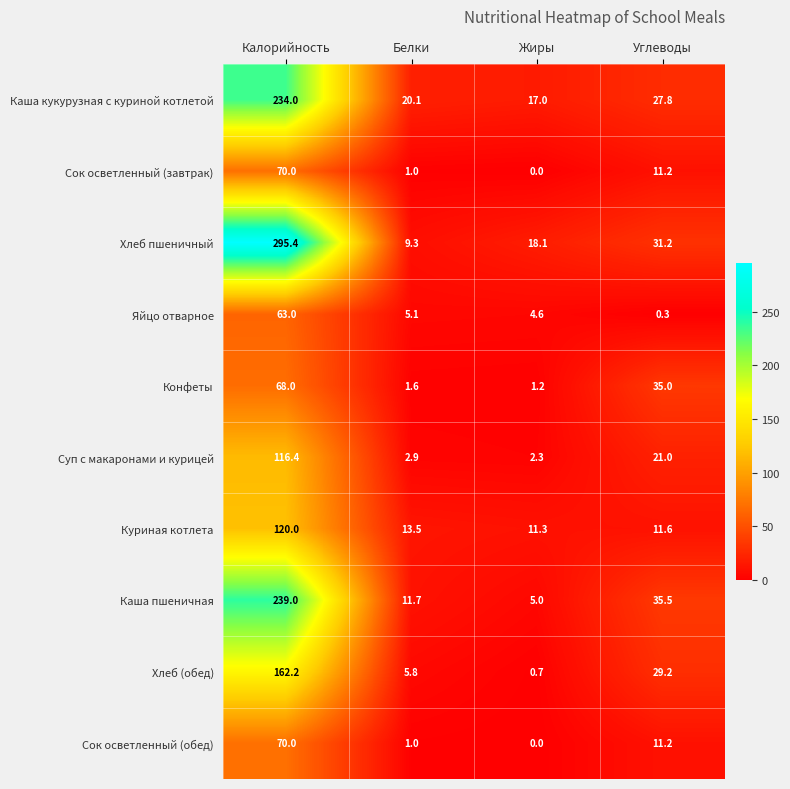

List the labels in order of Каша пшеничная value, largest first.

Калорийность, Углеводы, Белки, Жиры